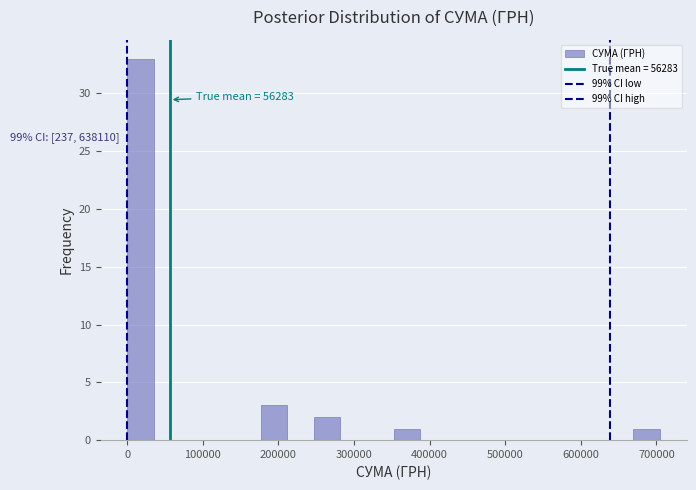

Around what value on the x-axis is the tallest bar? Give the approximate position of its centre, as read against the axis.

20000